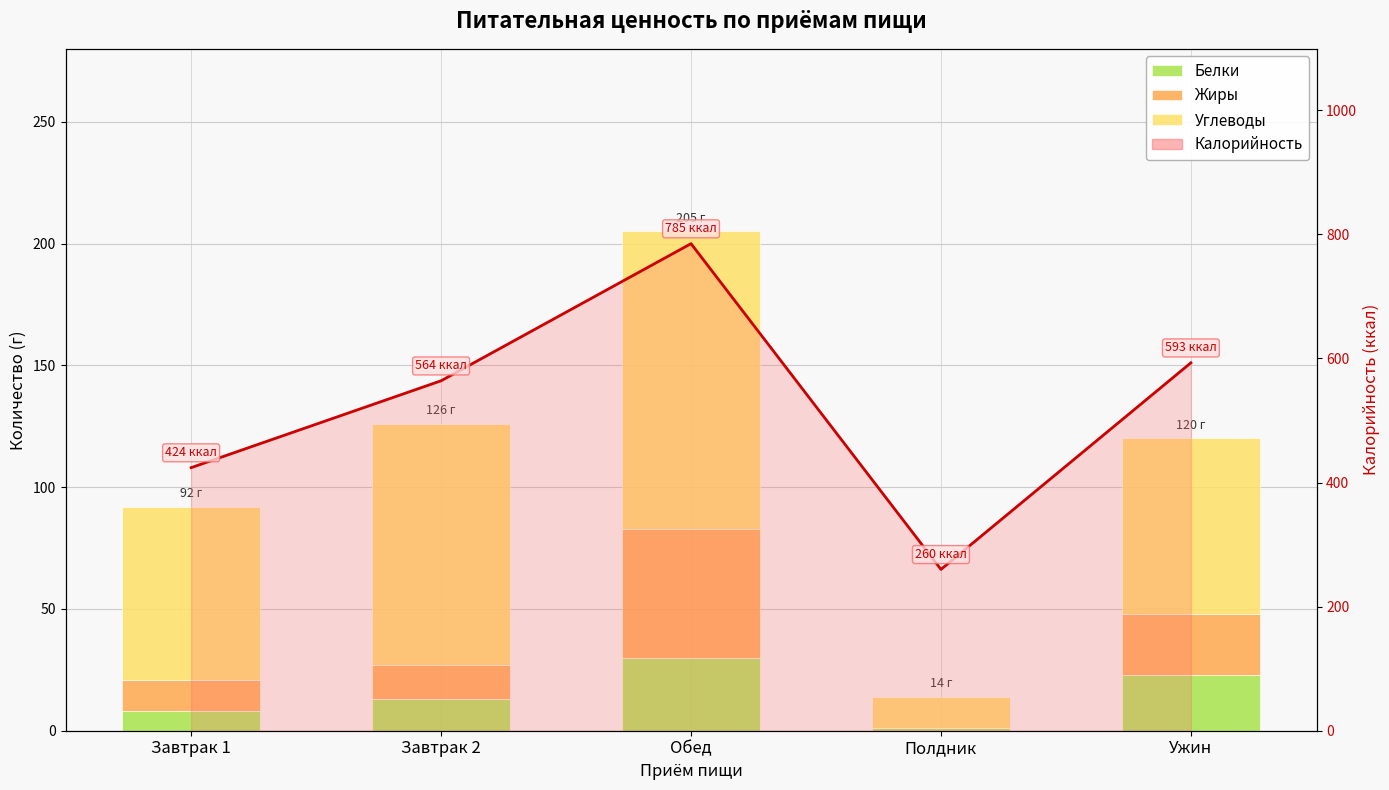

What are all the series names shown in the legend?

Белки, Жиры, Углеводы, Калорийность (линия)